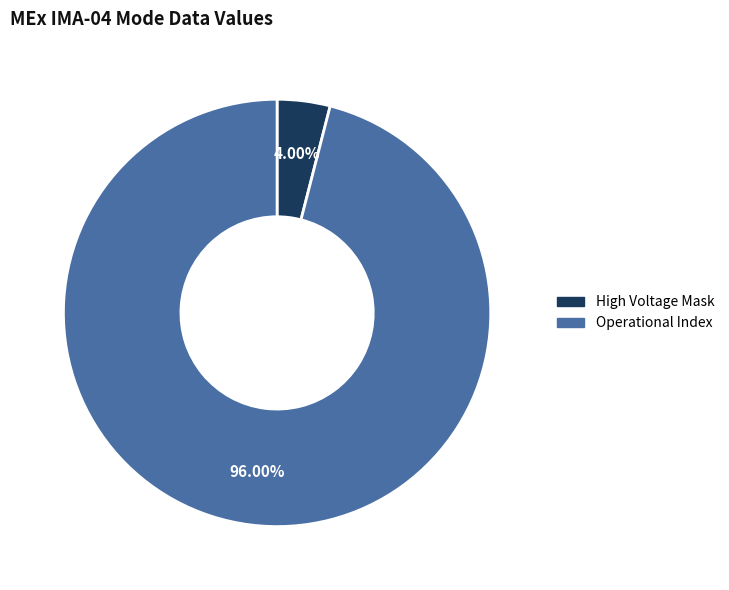

Is there a majority slice in this chart?

Yes